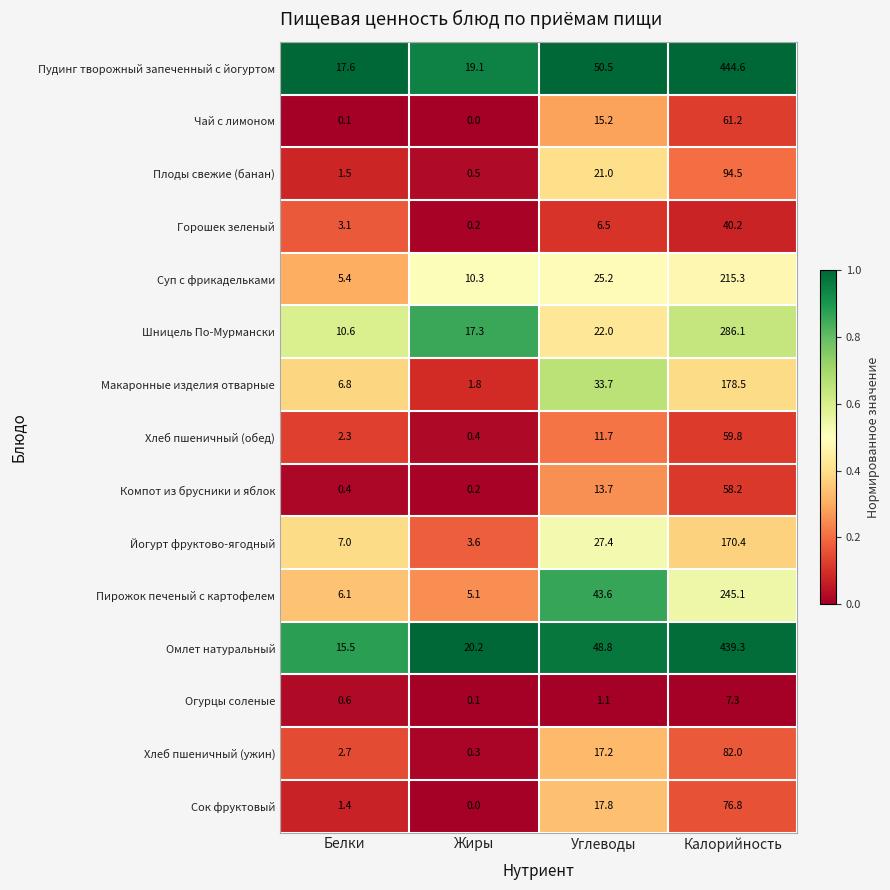

What is the sum of all Пирожок печеный с картофелем values?

299.9